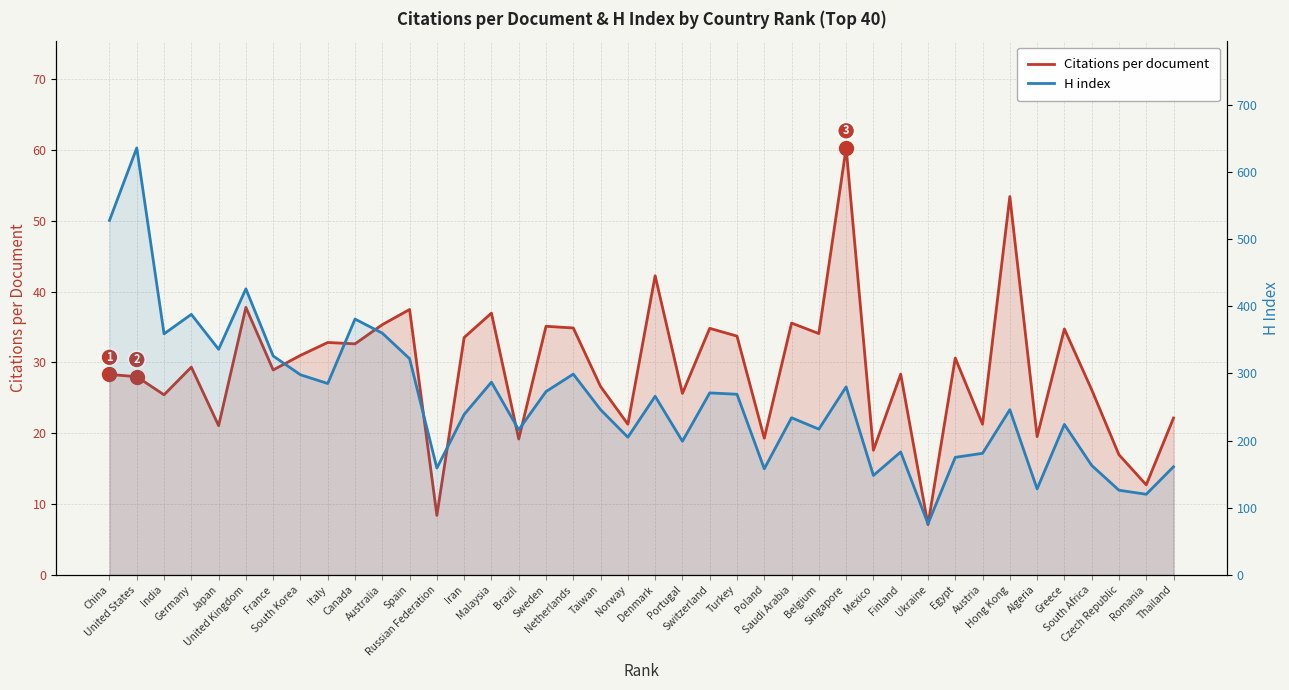

Which series has the largest total across all categories?

H index